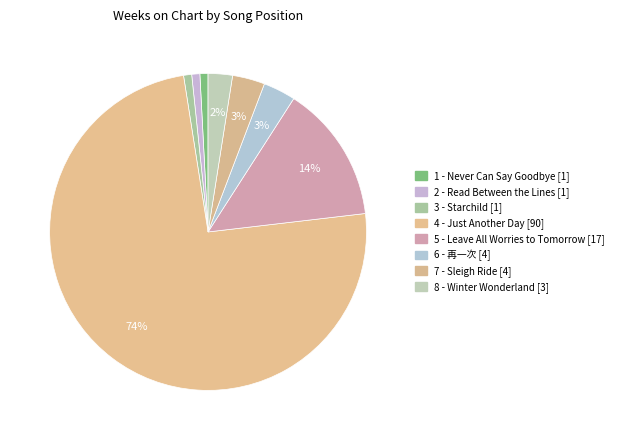

How many segments does this pie chart have?

8